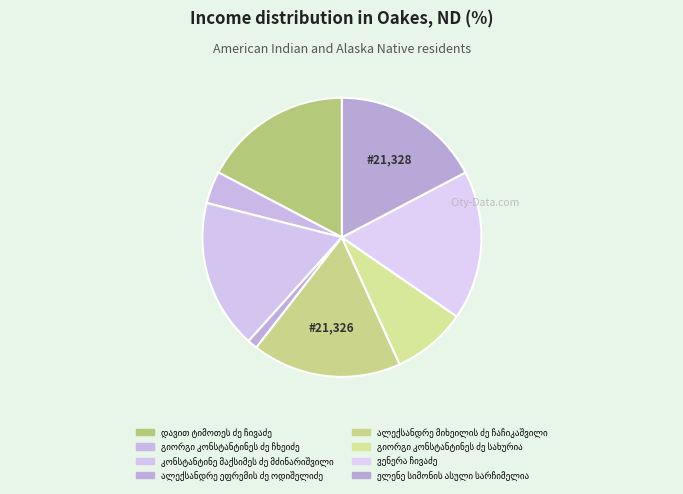

Count the number of slices in the pie.

8